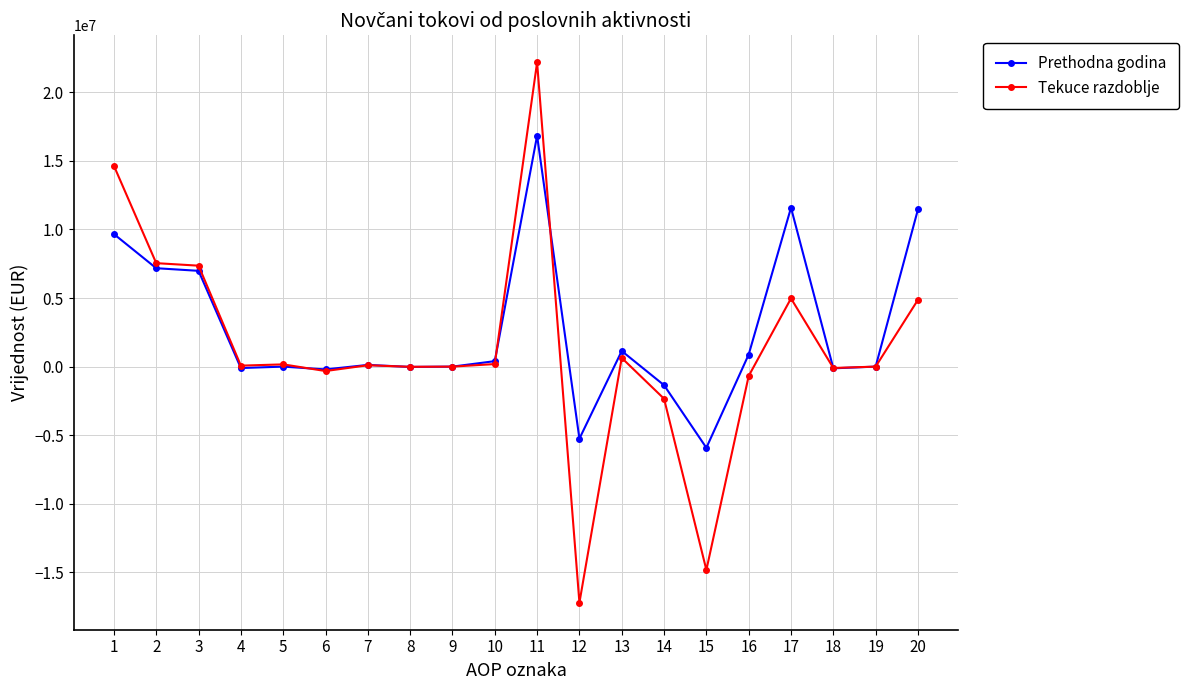

True or false: Tekuce razdoblje and Prethodna godina cross at least once.

True